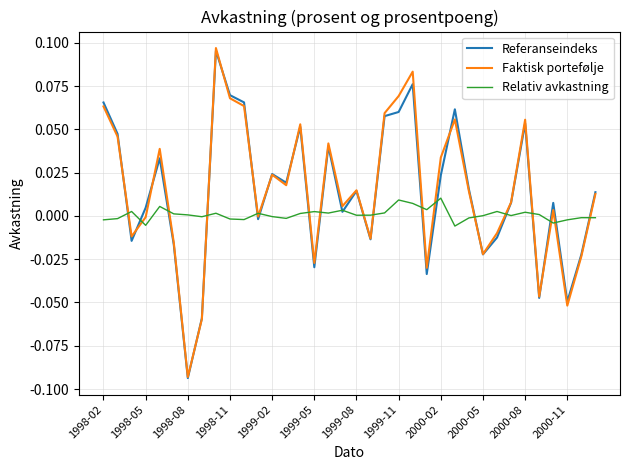

How many lines are shown in the chart?

3